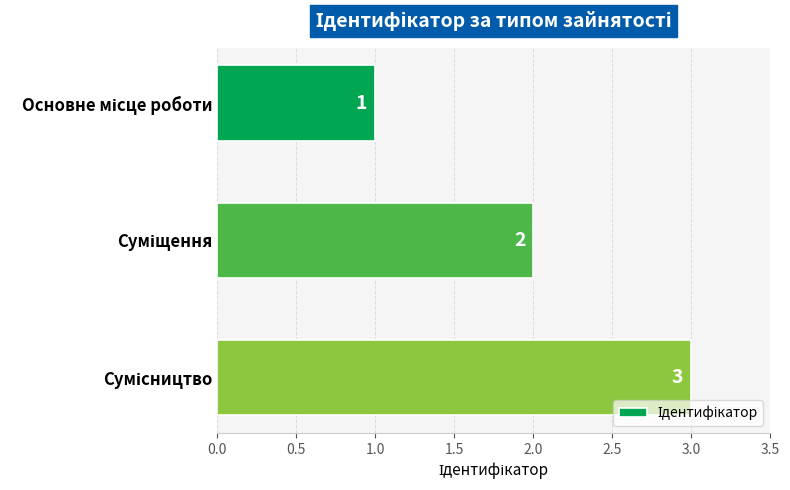

Are the bars horizontal?

Yes